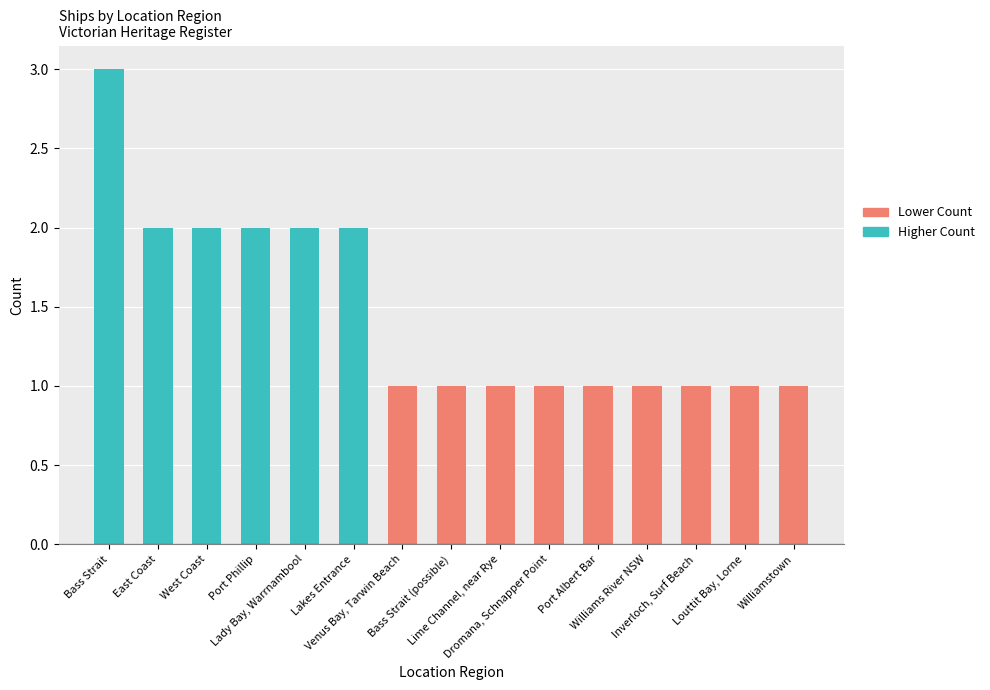

What is the change in value from Bass Strait to Williamstown?

-2